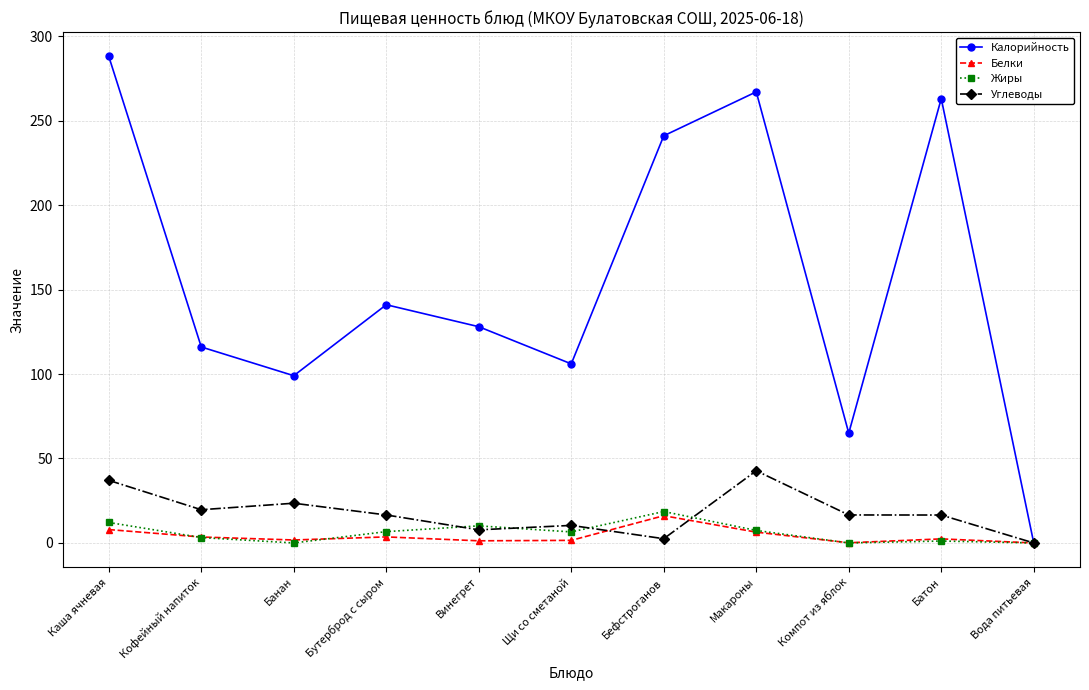

What is the sum of the Калорийность values at Компот из яблок and Щи со сметаной?

171.0